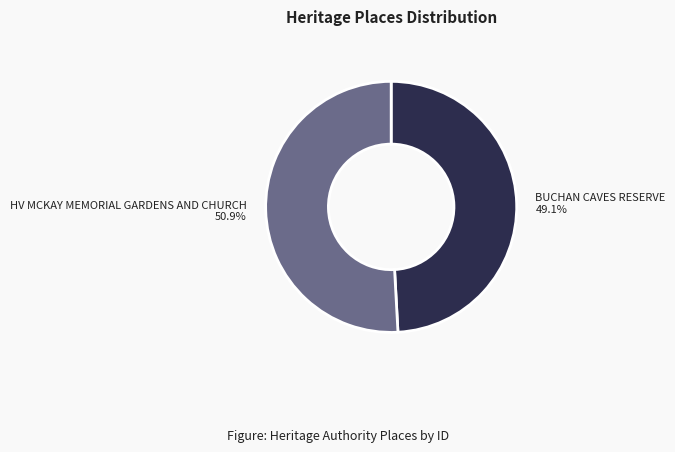

Is HV MCKAY MEMORIAL GARDENS AND CHURCH the majority of the pie?

Yes